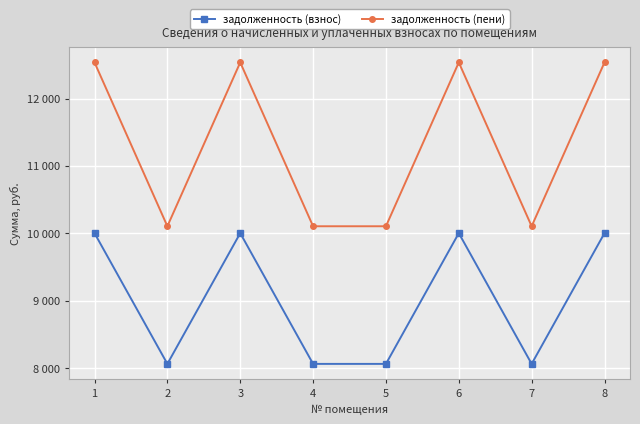

Which series has the largest range (max minus min)?

задолженность (пени)